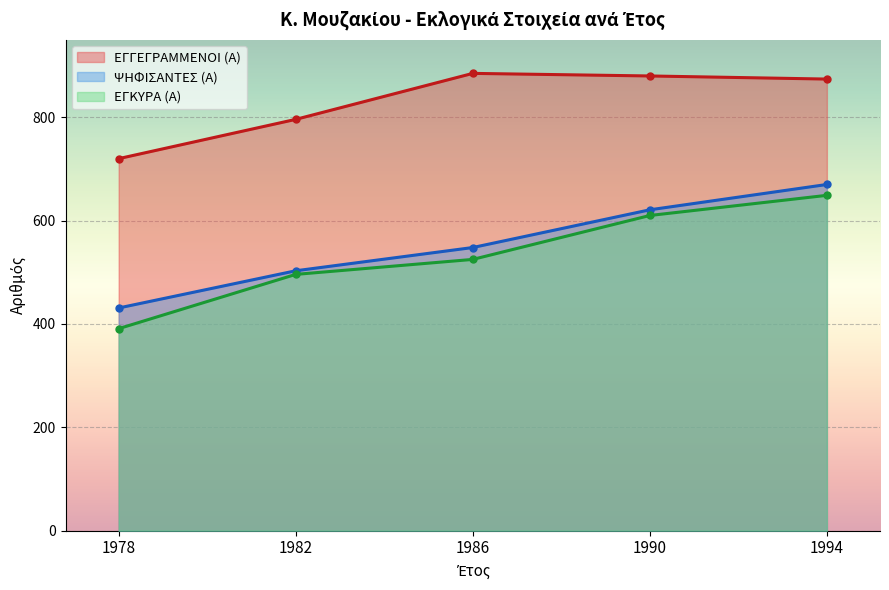

How many lines are shown in the chart?

3